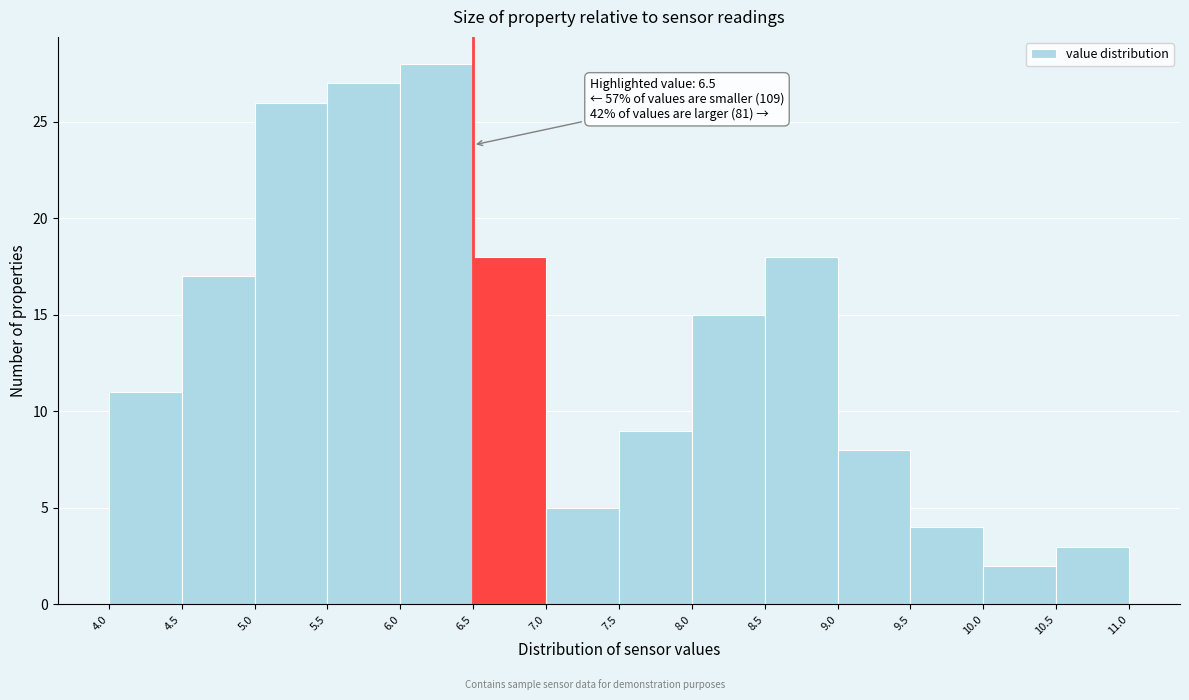

Over which range of the x-axis is the bar tallest?

6.0 to 6.5